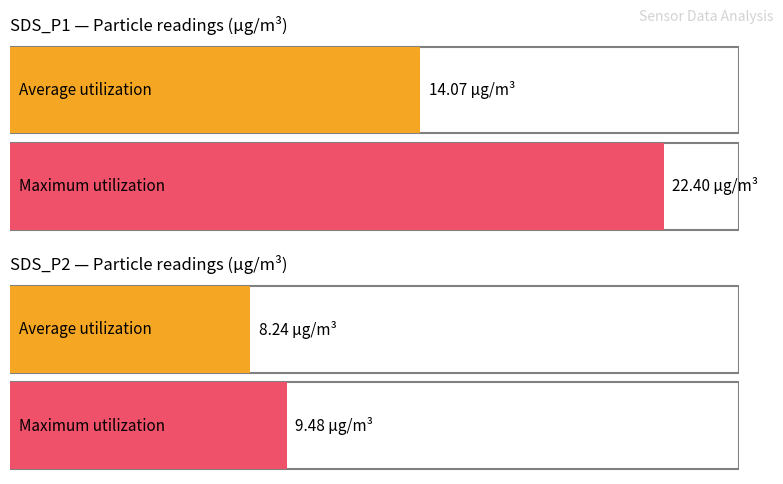

What are all the series names shown in the legend?

Average utilization, Maximum utilization